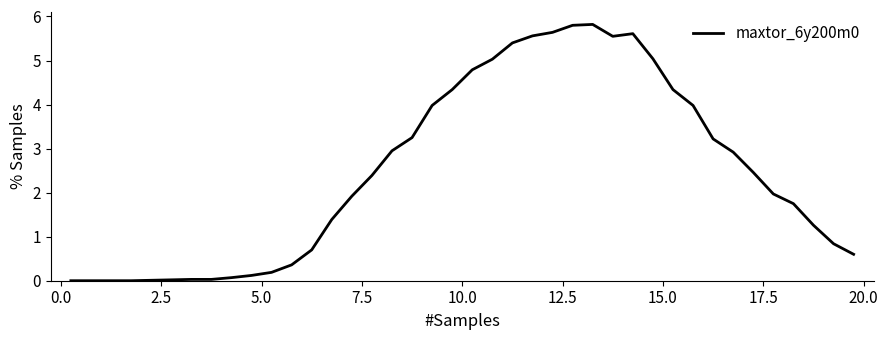

What is the greatest value displayed?

5.8